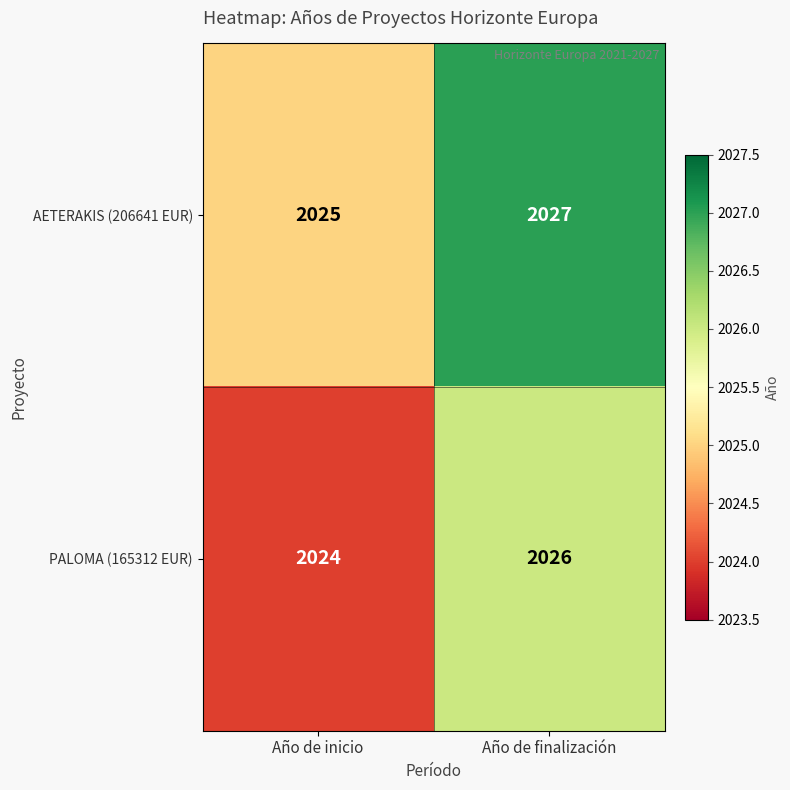

What is the minimum value for PALOMA (165312 EUR)?

2024